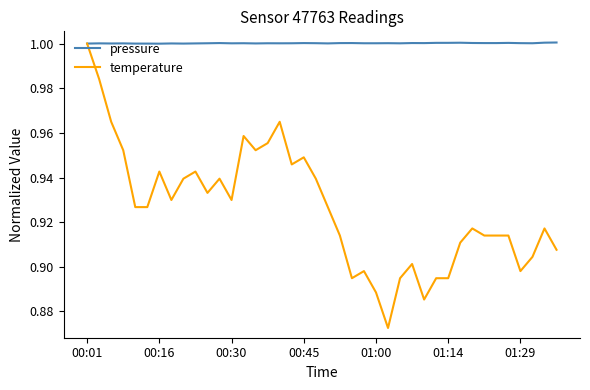

Which series has the largest range (max minus min)?

temperature